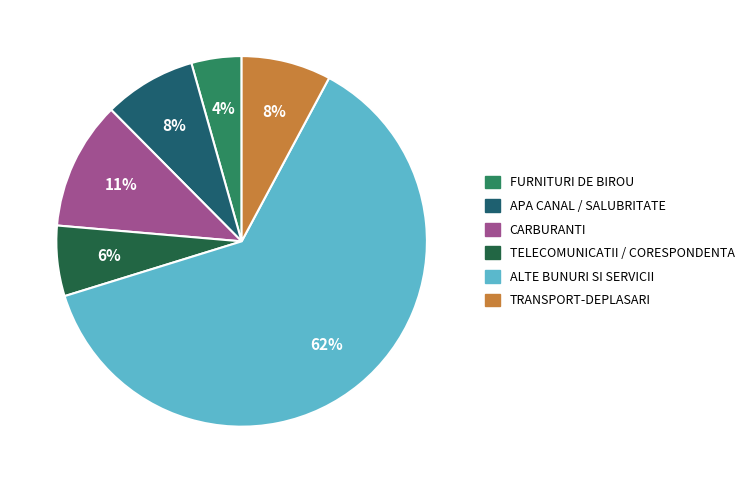

Is there a majority slice in this chart?

Yes